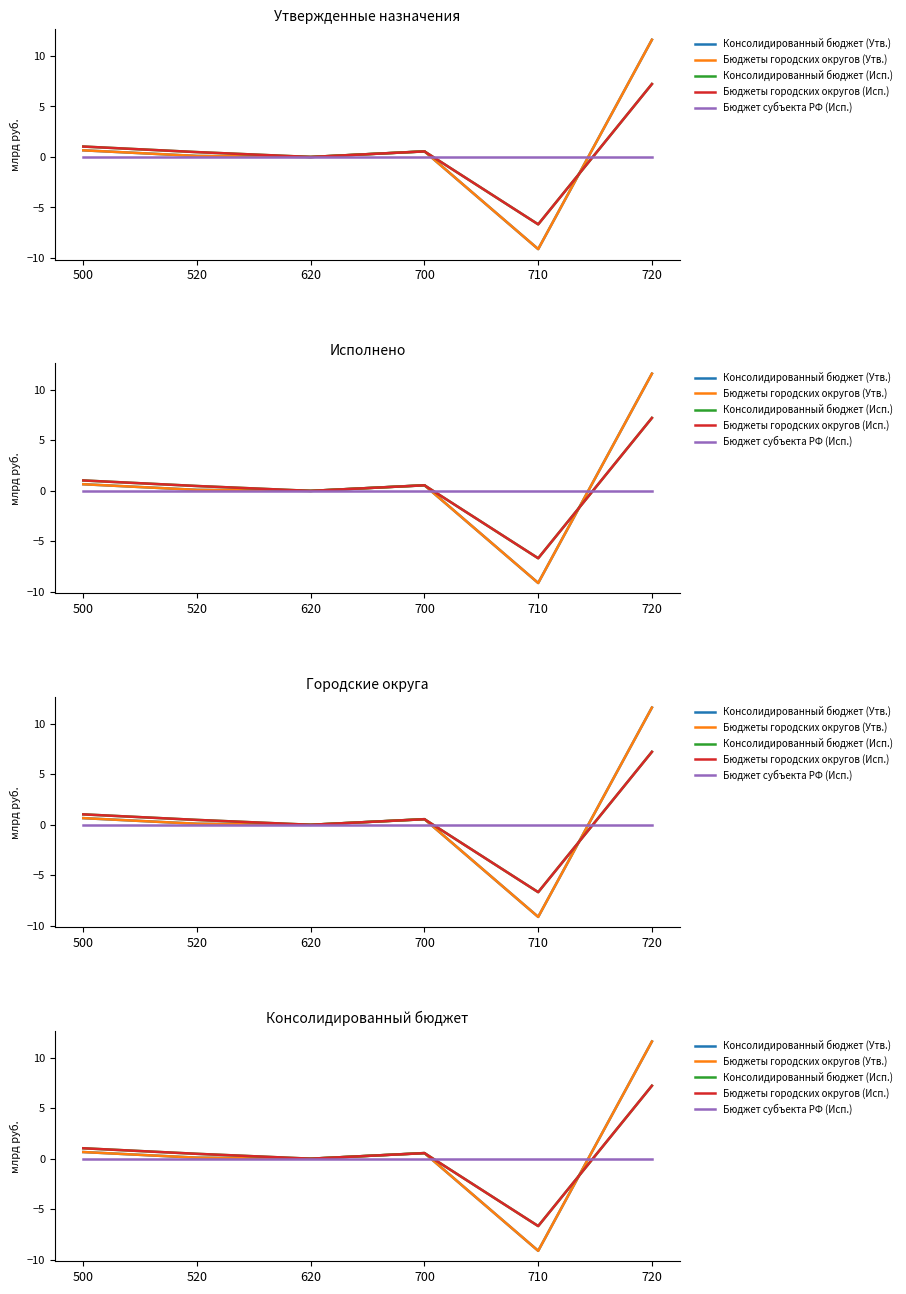

Which has a higher value, 500 or 520?

500